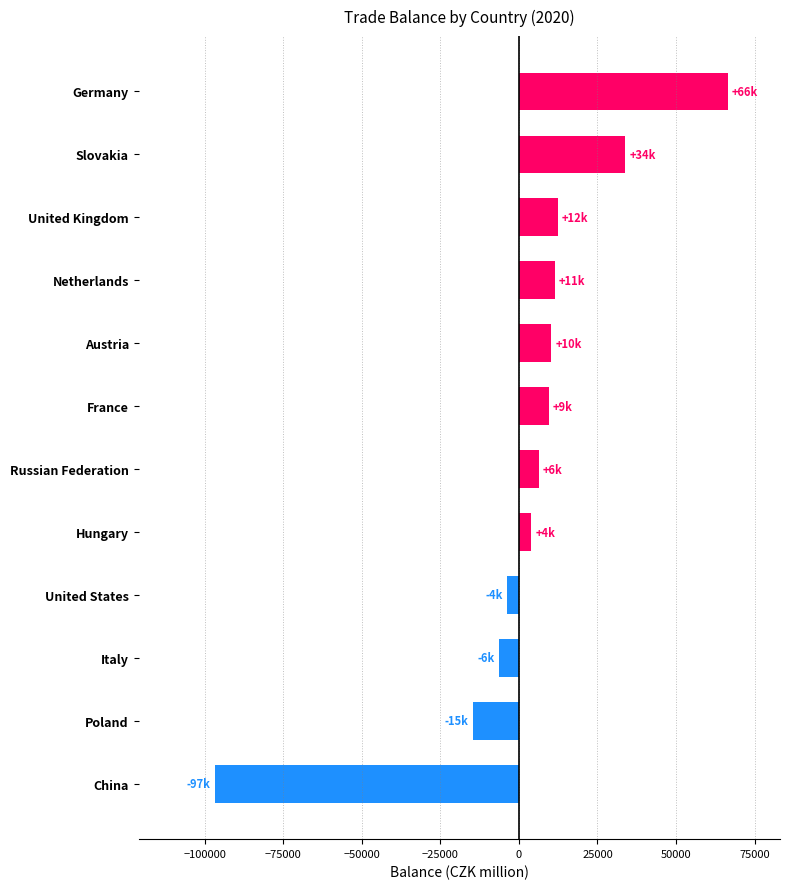

Which category has the highest value across all series?

Germany